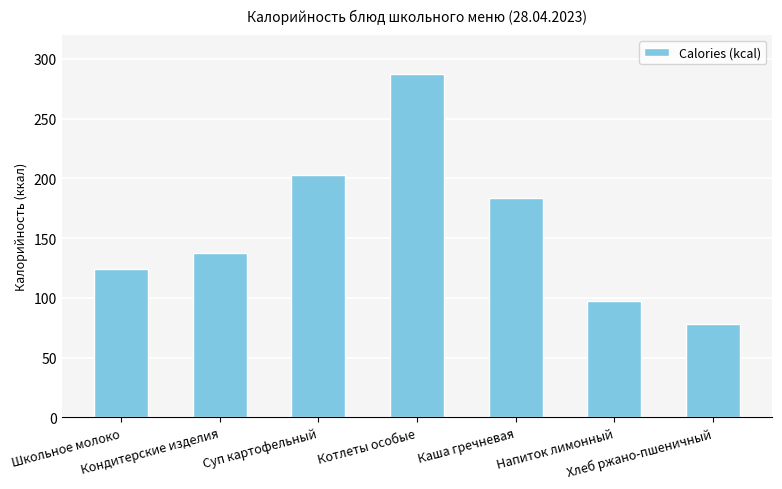

What is the value of the 3rd bar from the left?

203.0